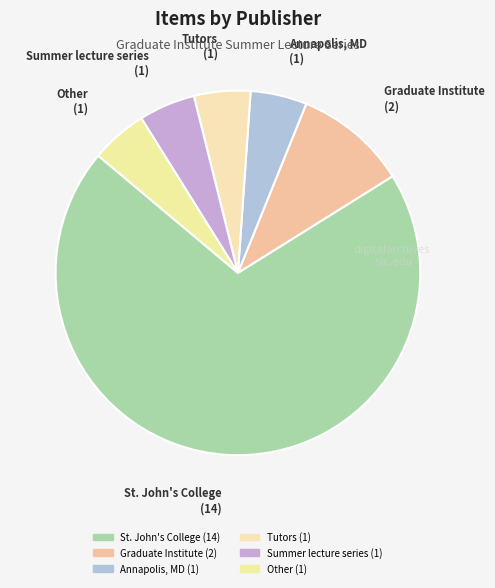

Which slice represents more than half of the pie?

St. John's College